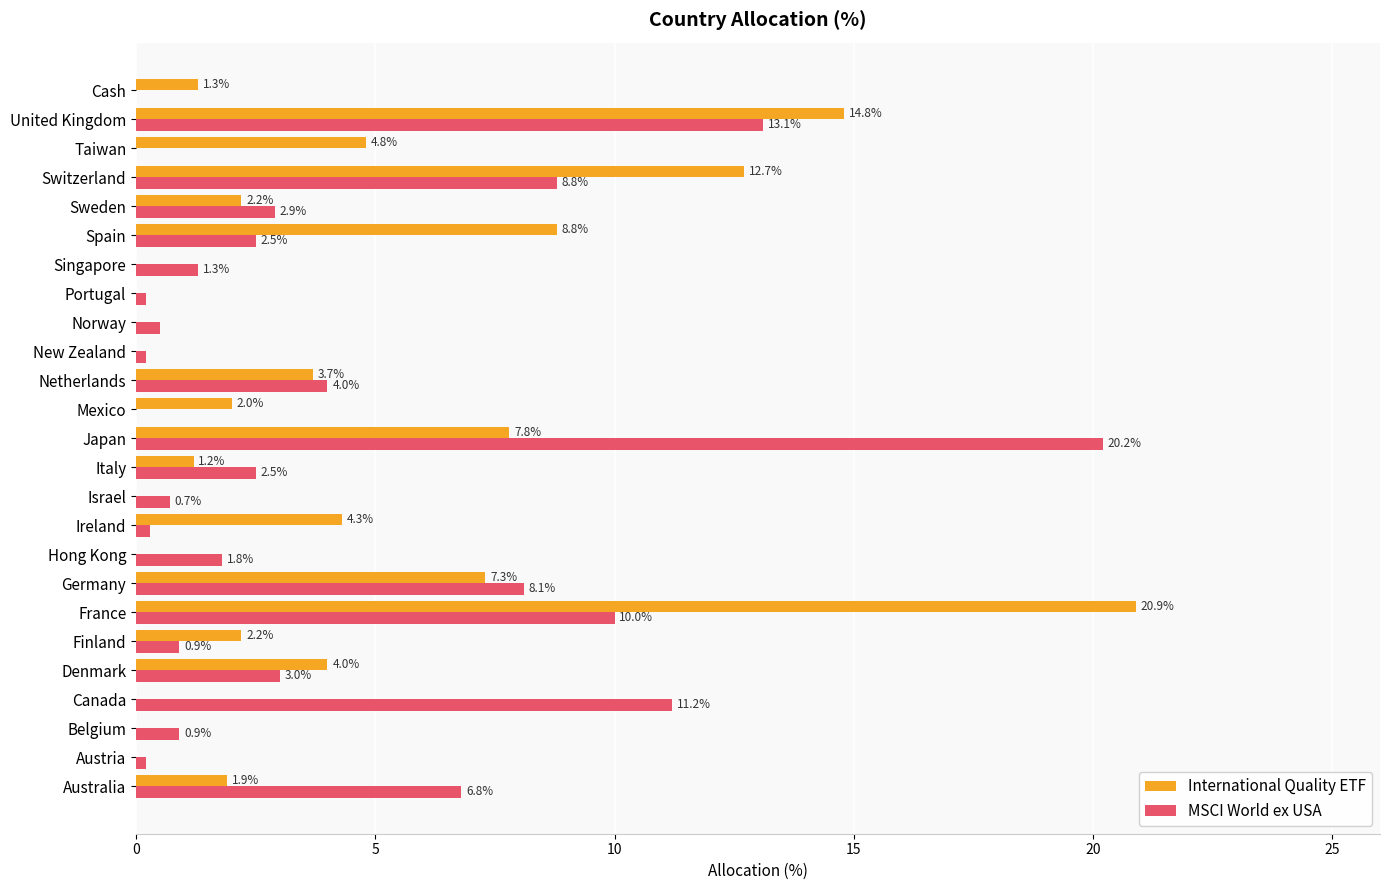

Which series has the widest spread of values?

International Quality ETF